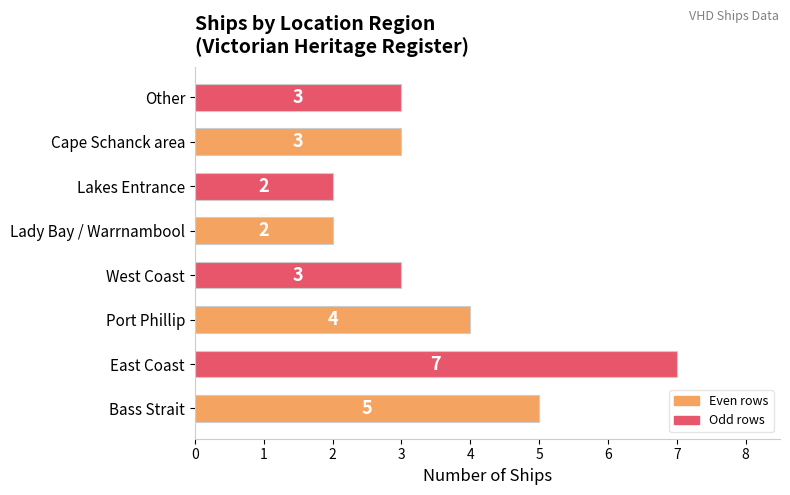

At which category does the chart reach its peak across all series?

East Coast